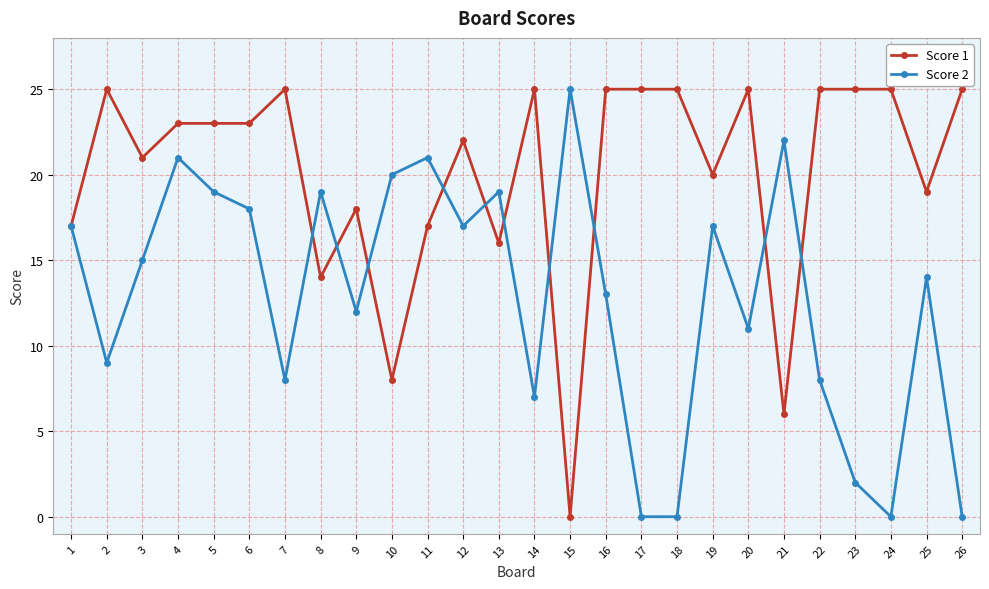

Between 7 and 20, which series saw the biggest shift?

Score 2